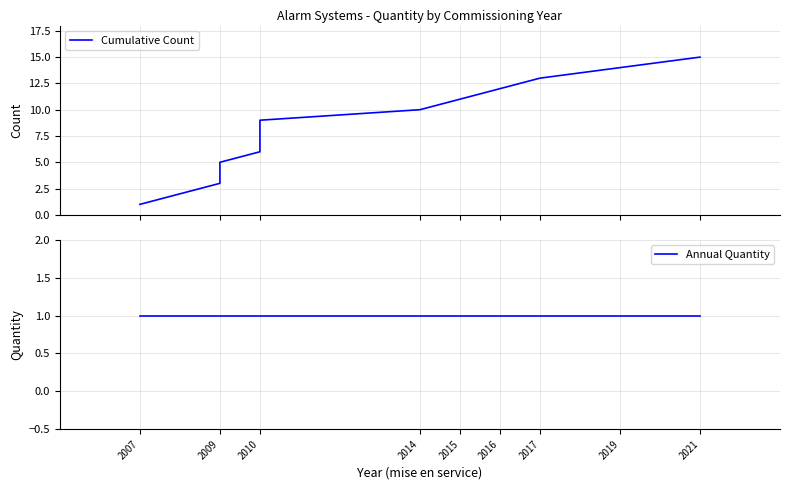

Reading right to left, transcribe all the data shown in this chart.

Cumulative Count: 15	14	13	12	11	10	9	8	7	6	5	4	3	2	1
Annual Quantity: 1	1	1	1	1	1	1	1	1	1	1	1	1	1	1